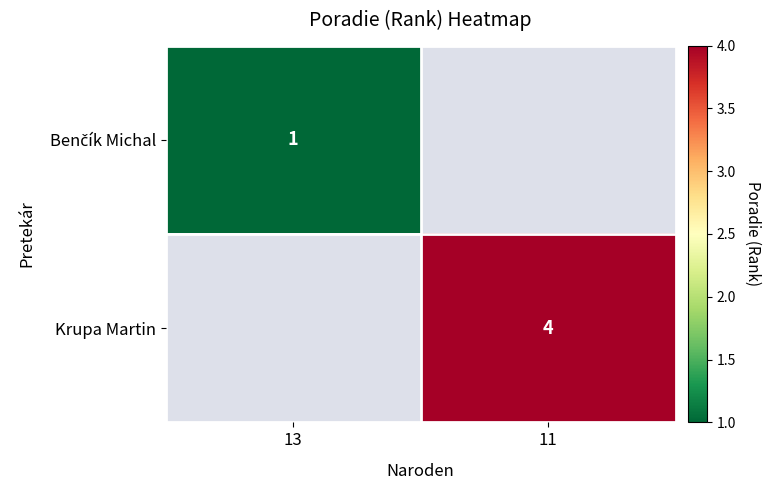

Where is Benčík Michal nearest to the value 1?

13